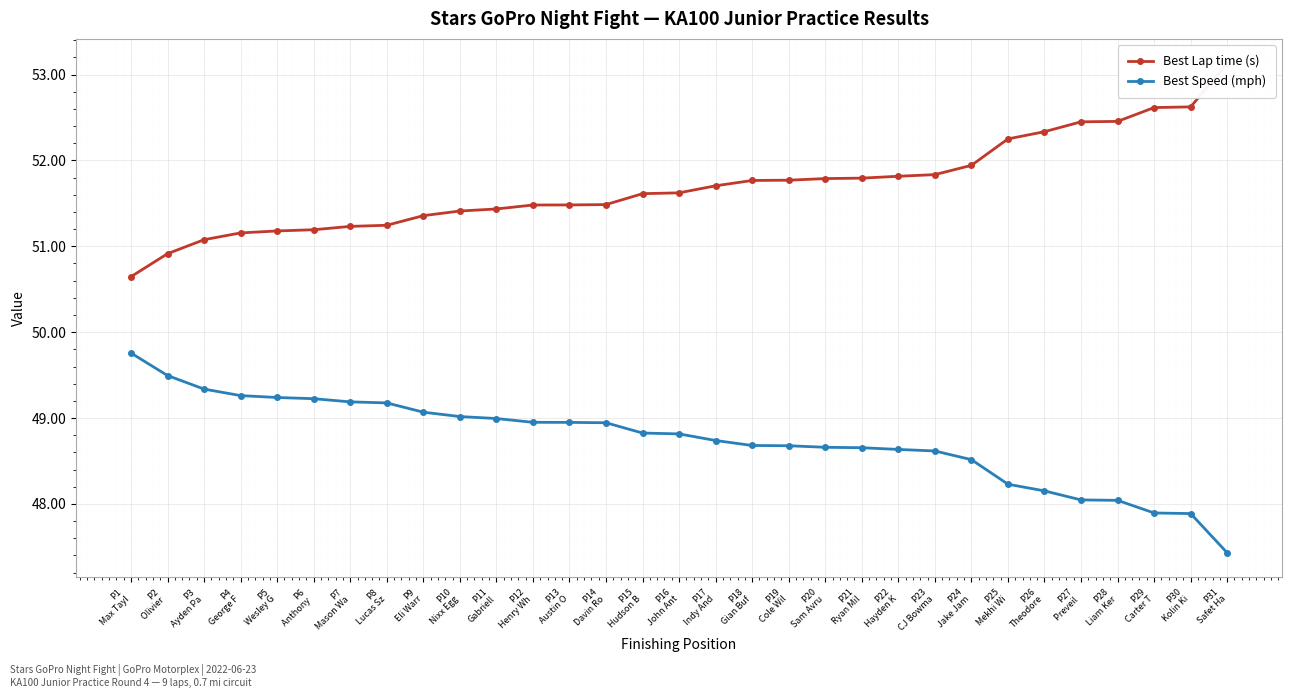

At which label is Best Lap time (s) closest to 51?

P3
Ayden Pa